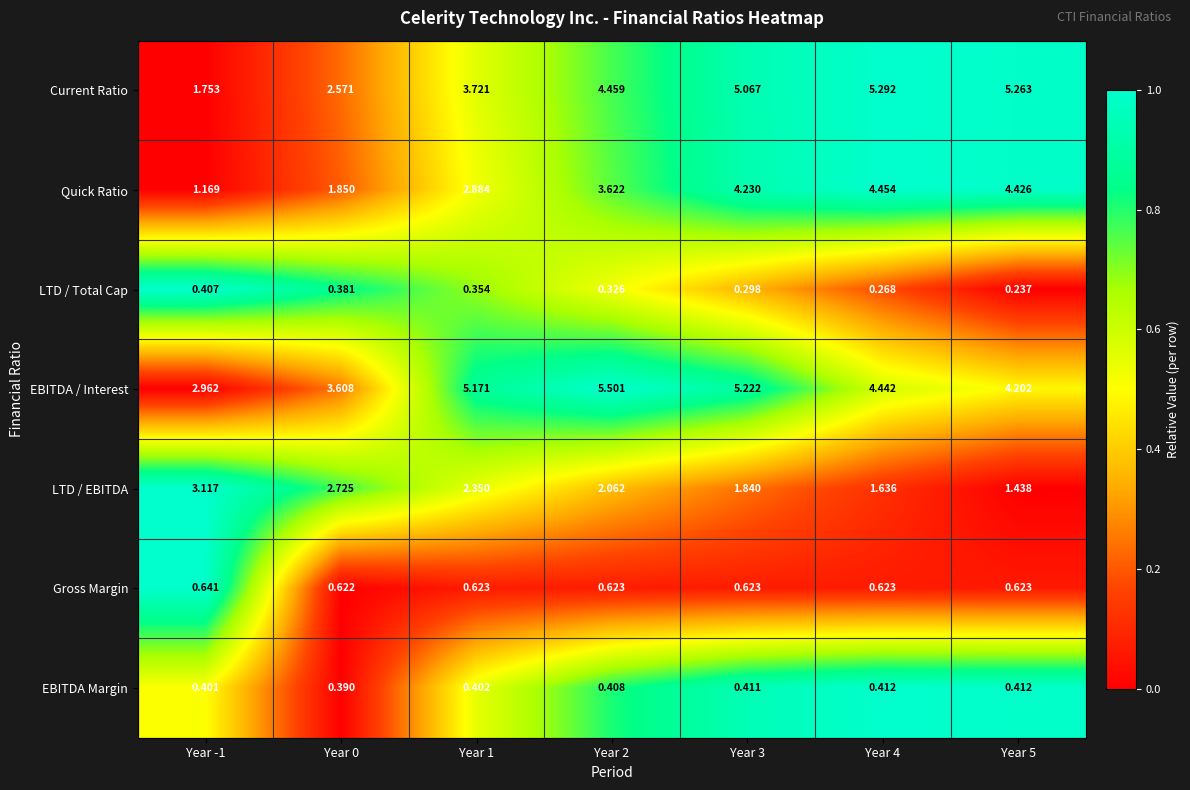

Which category has the lowest value across all series?

Year 5